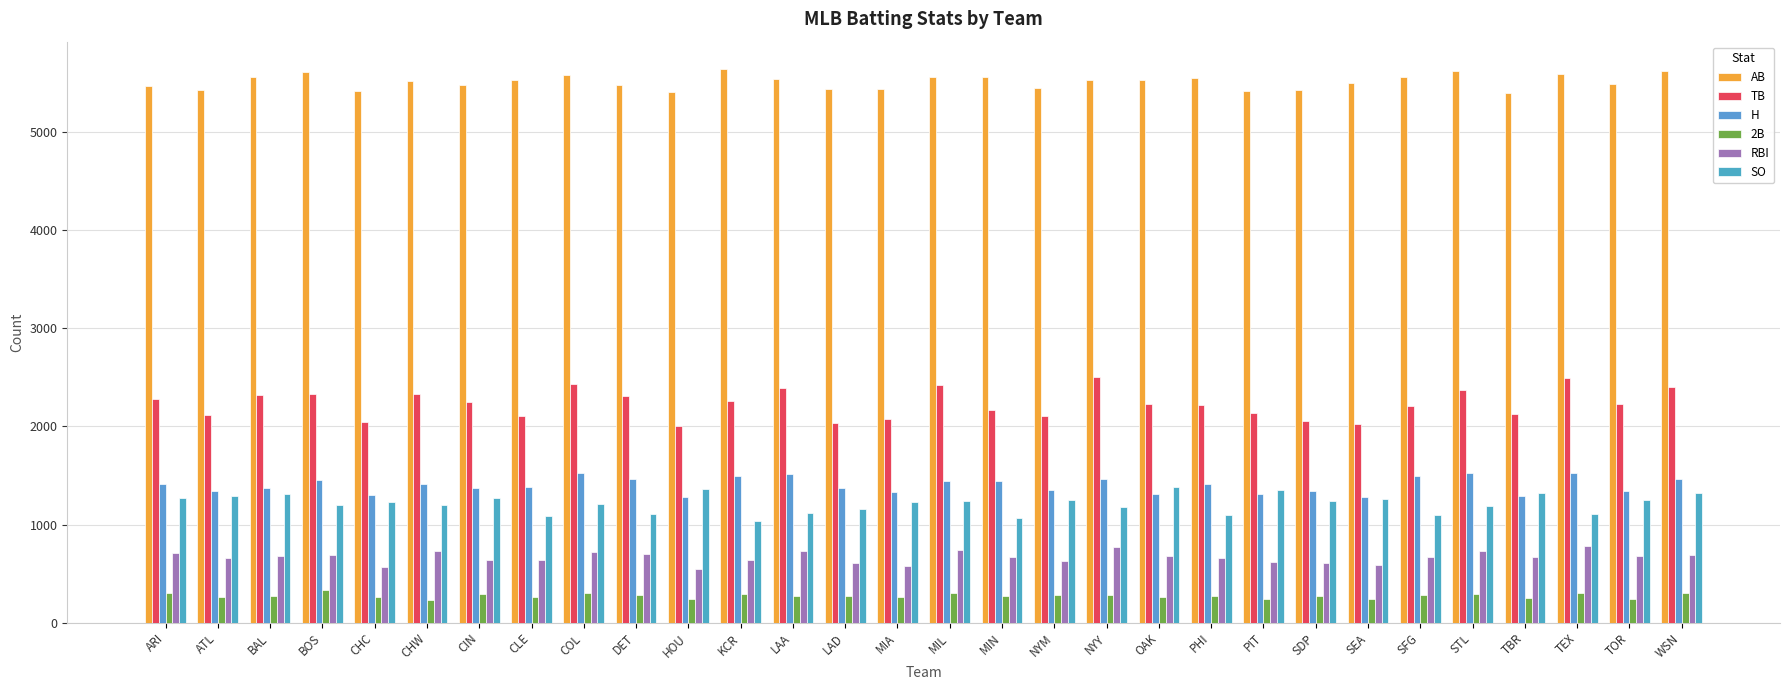

Count the number of data series in this chart.

6